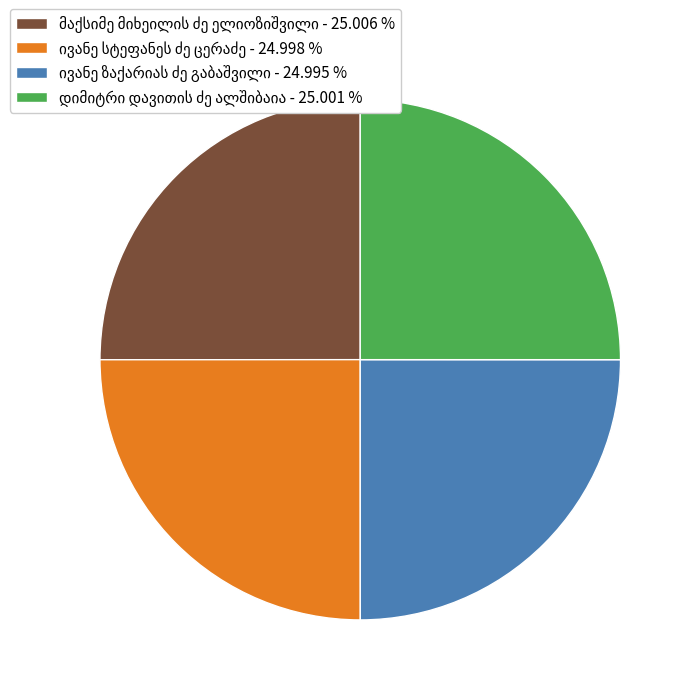

Is there a majority slice in this chart?

No